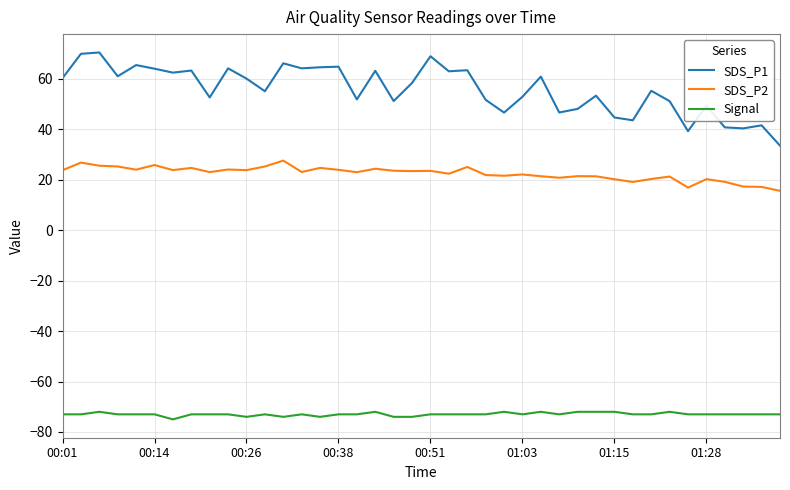

What is the greatest value displayed?

70.5